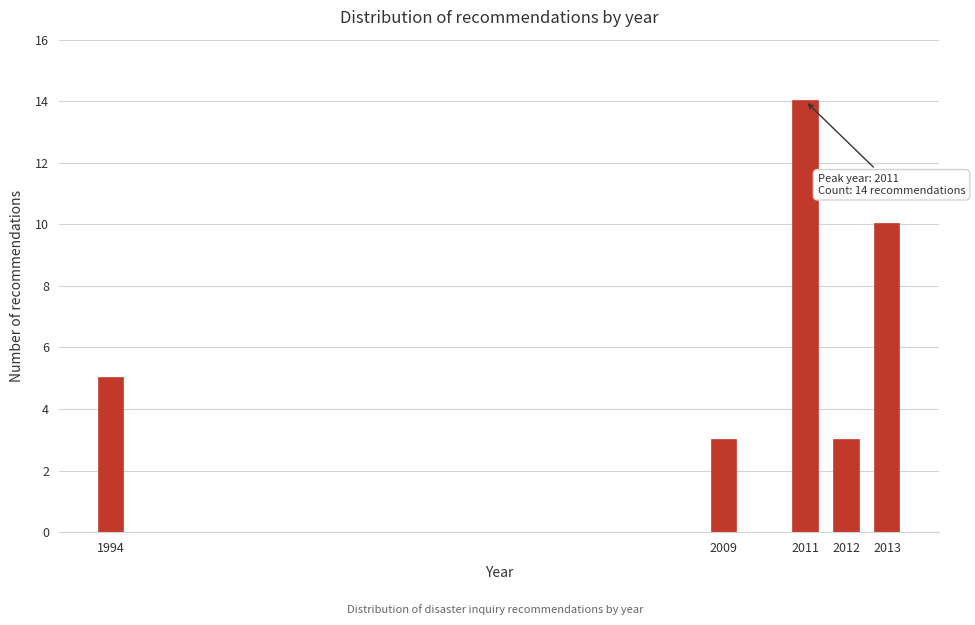

Reading left to right, list all the values displayed in this chart.

5	3	14	3	10